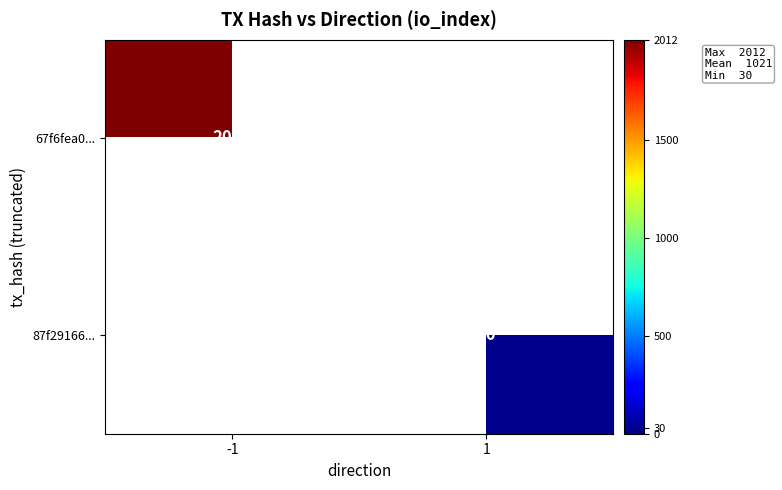

Is it true that 67f6fea0... equals 2634 at -1?

False